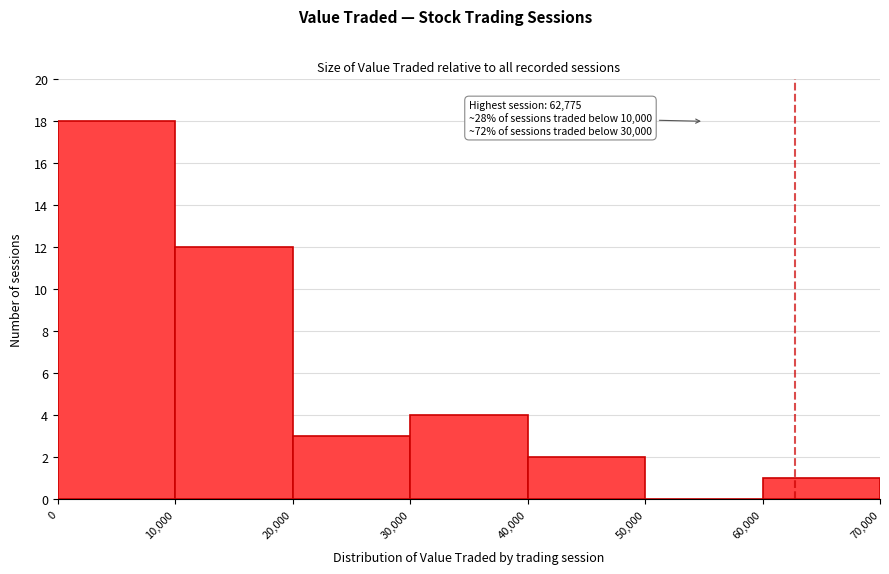

Over which range of the x-axis is the bar tallest?

0 to 10,000